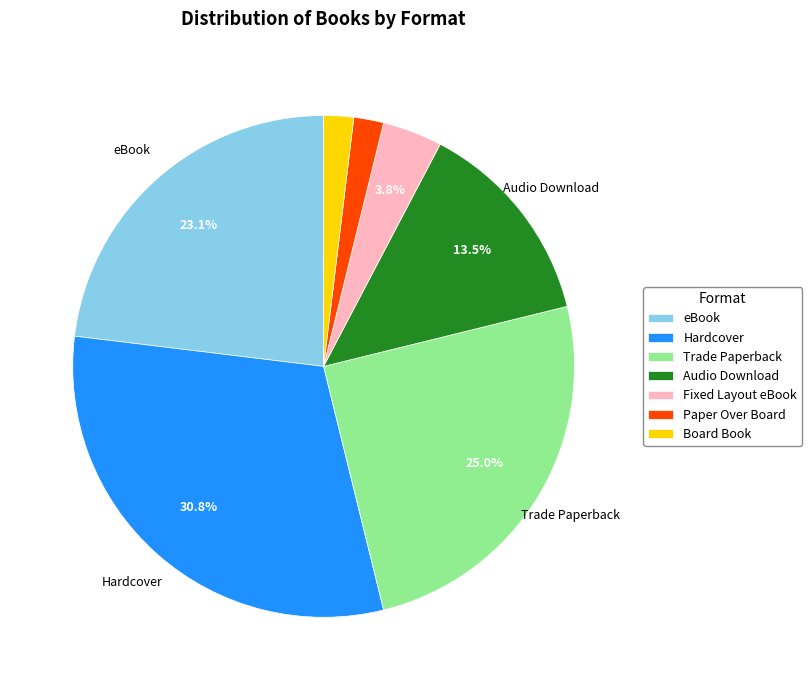

How many segments does this pie chart have?

7